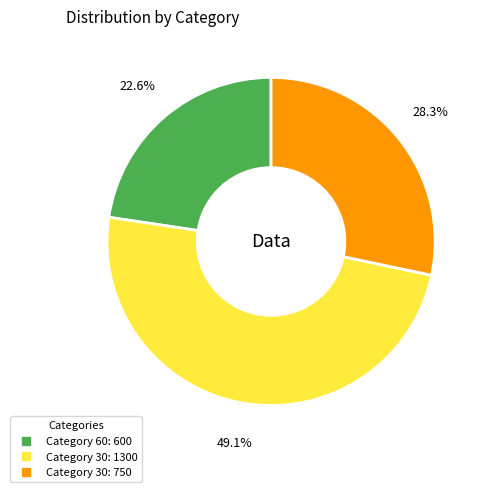

Is there any slice that represents more than half of the pie?

No